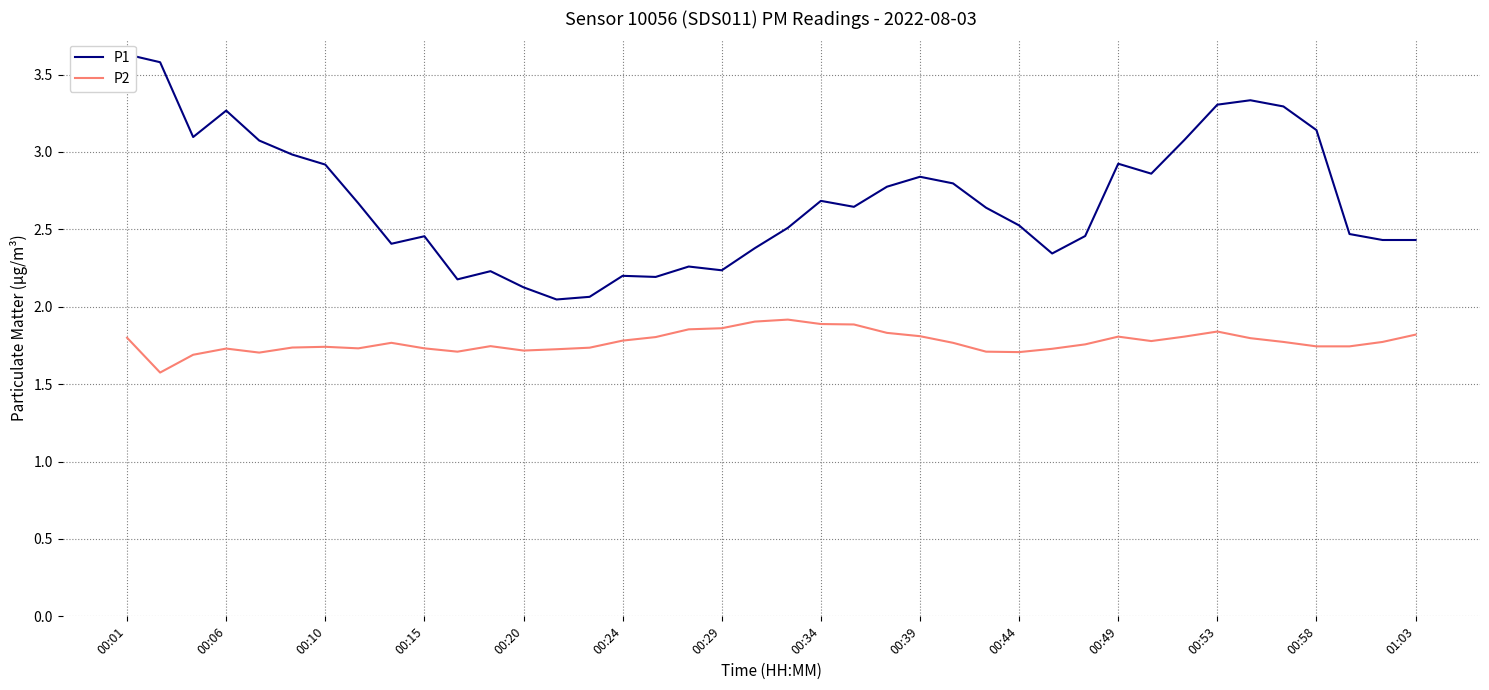

Is it true that P2 equals 1.8 at 00:24?

True